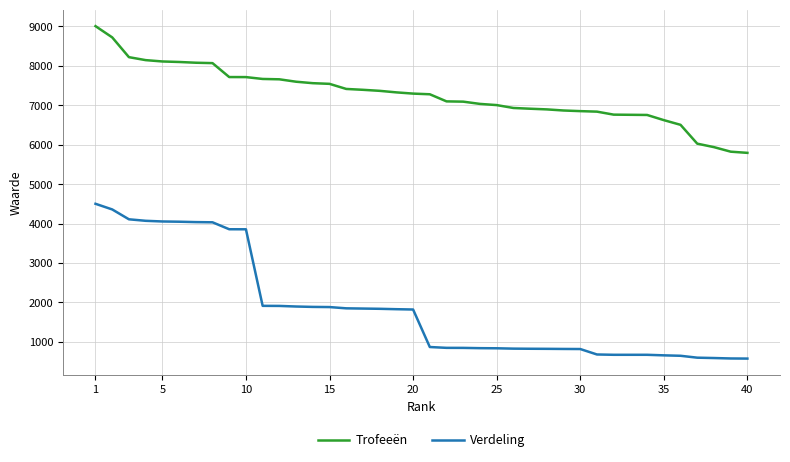

What is the maximum value shown in the chart?

9000